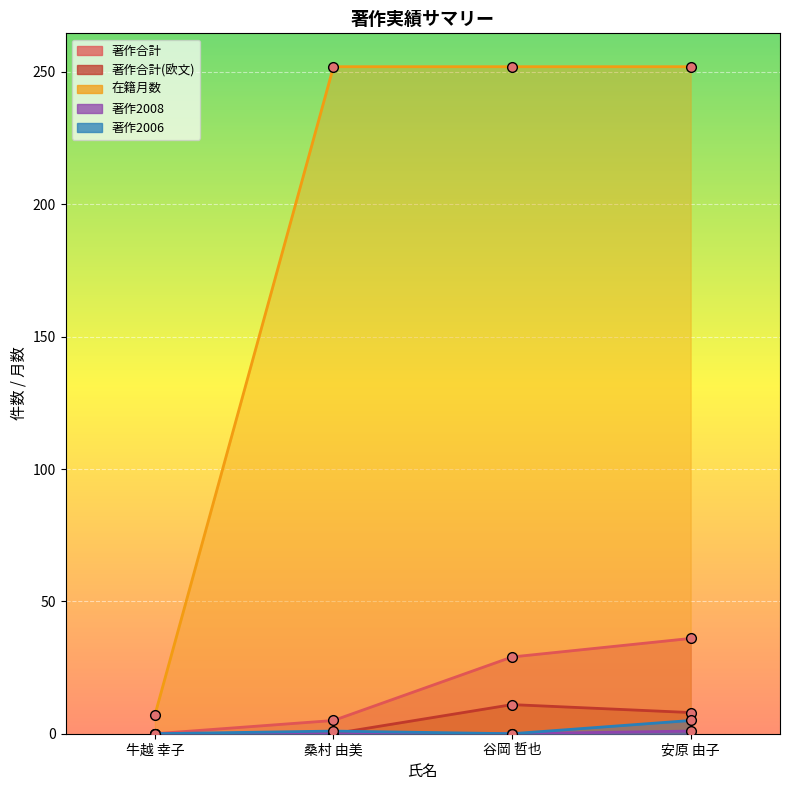

True or false: 著作2006 and 著作2008 cross at least once.

False